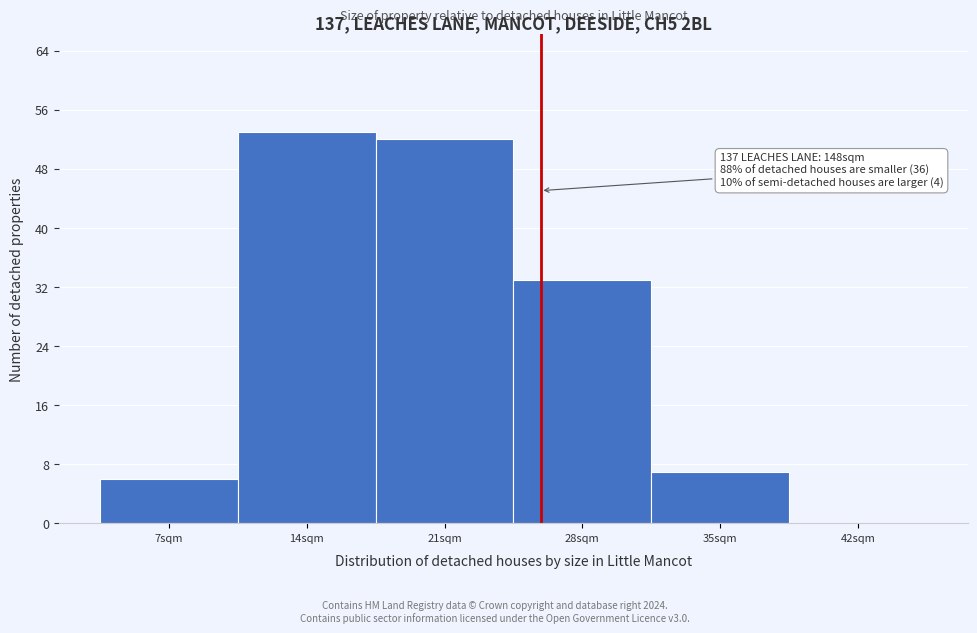

Reading left to right, extract all data points from this chart.

7sqm=6	14sqm=53	21sqm=52	28sqm=33	35sqm=7	42sqm=0